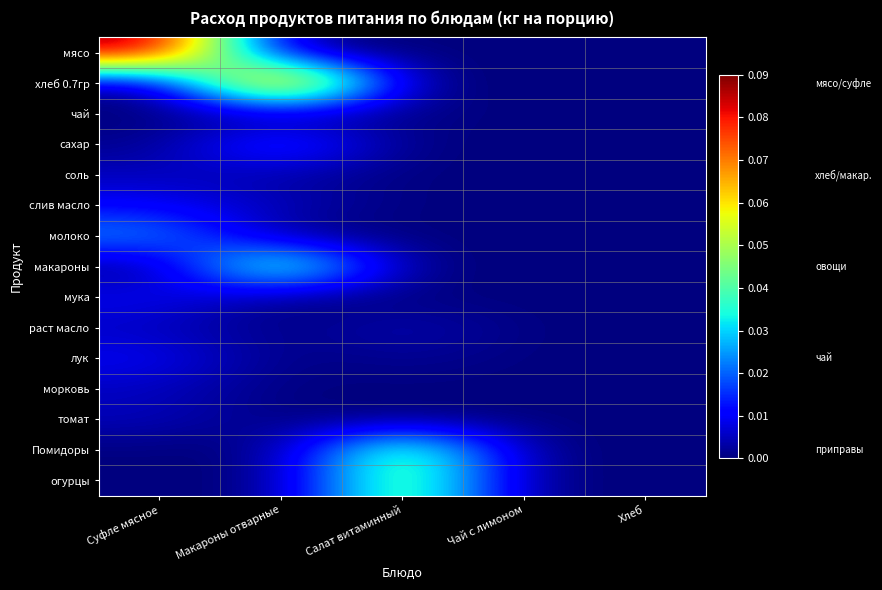

What is the spread (max minus min) of values at Макароны отварные?

0.1